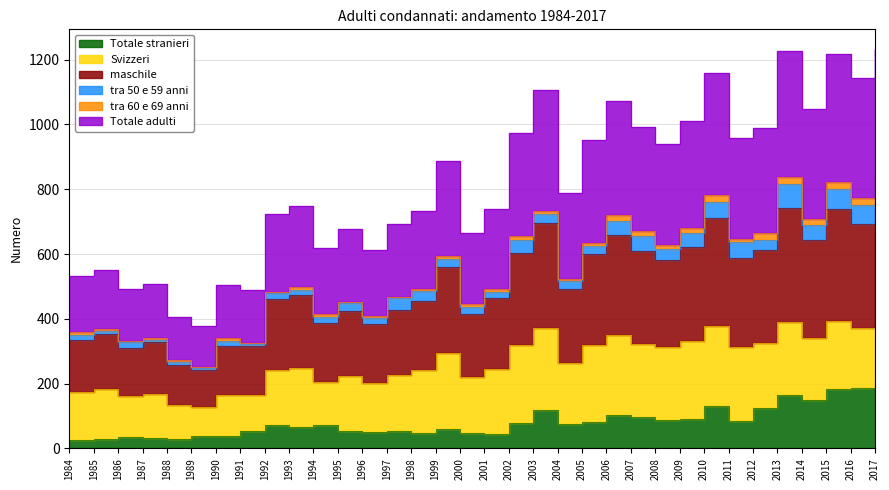

True or false: Totale adulti and maschile cross at least once.

False